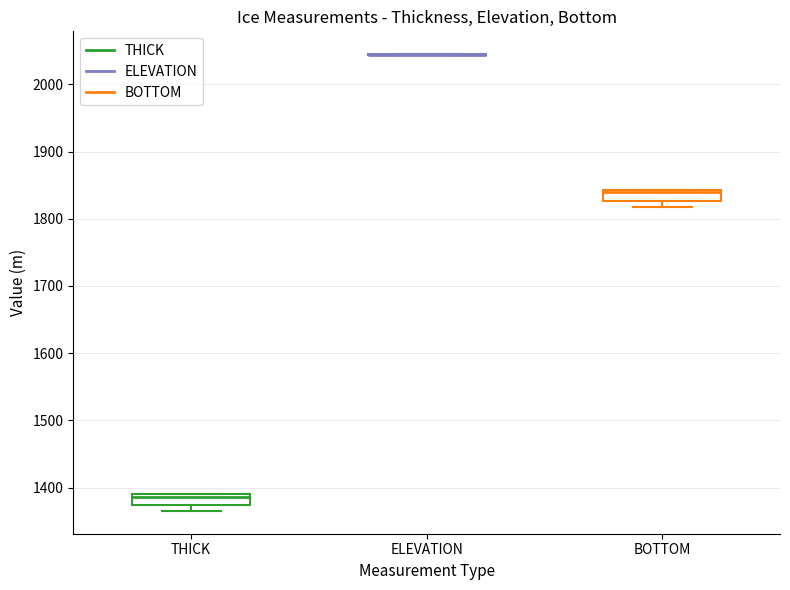

Reading left to right, read every box against the y-axis: the position of its median line, the range the box covers, and the ends of its whiskers. The values are not printed on the chart, so give them approximately, as read against the axis.

THICK: median 1390 (just below the box's upper edge), box 1370 to 1390, whiskers 1370 (below the box's lower edge) to 1390
ELEVATION: box collapsed to a line at 2040, whiskers 2040 to 2050
BOTTOM: median 1840 (just below the box's upper edge), box 1830 to 1840, whiskers 1820 to 1840